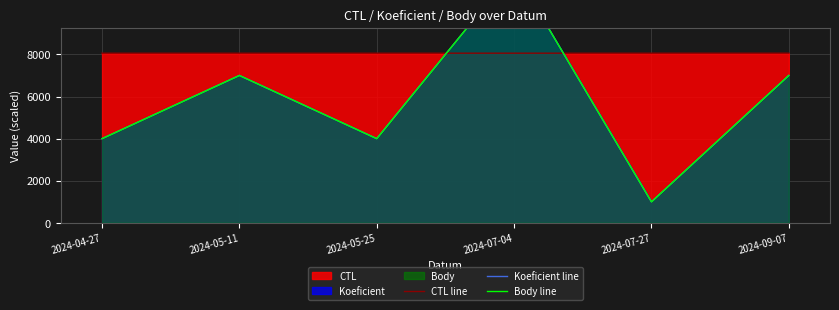

How many data points in Body line are above 7000?

1